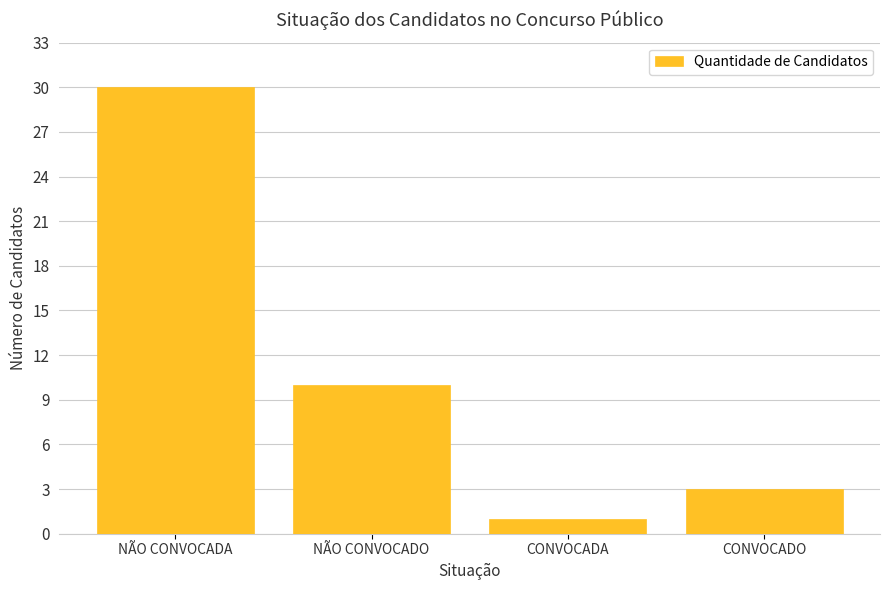

Rank the categories by value from lowest to highest.

CONVOCADA, CONVOCADO, NÃO CONVOCADO, NÃO CONVOCADA